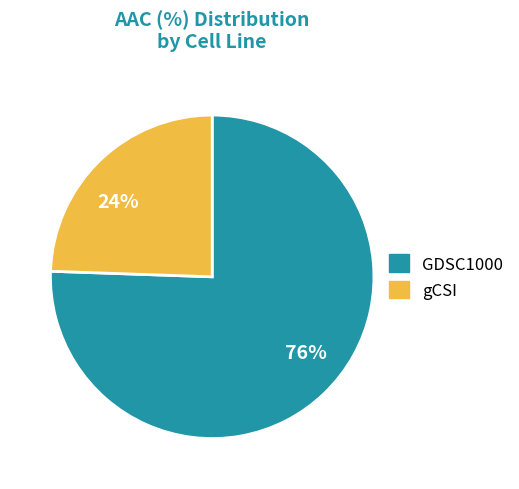

Is the sum of 76% and 24% greater than half?

Yes